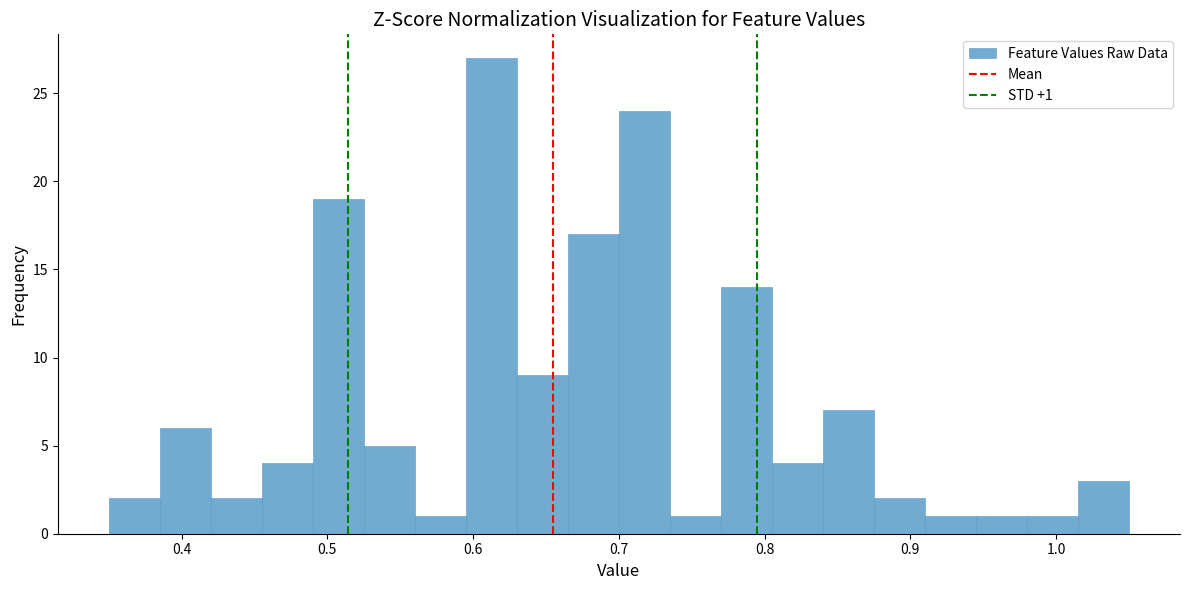

Read against the x-axis, roughly where is the centre of the tallest bar?

0.61